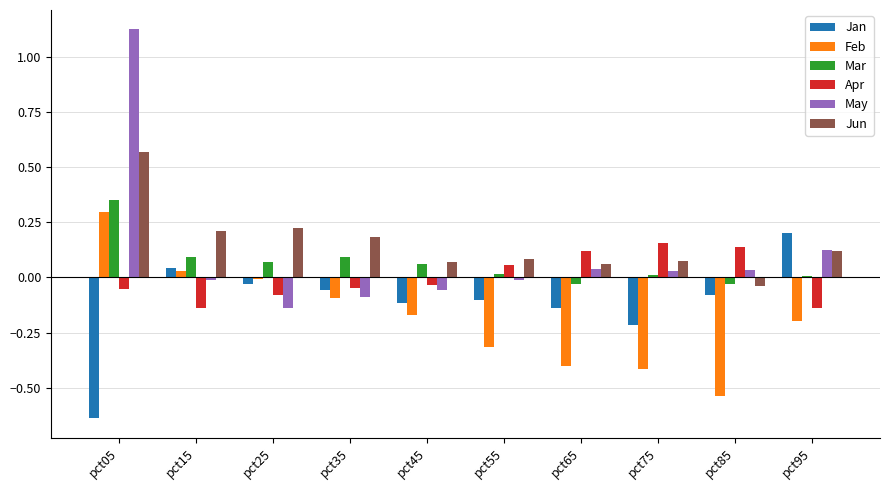

Which series has the largest range (max minus min)?

May